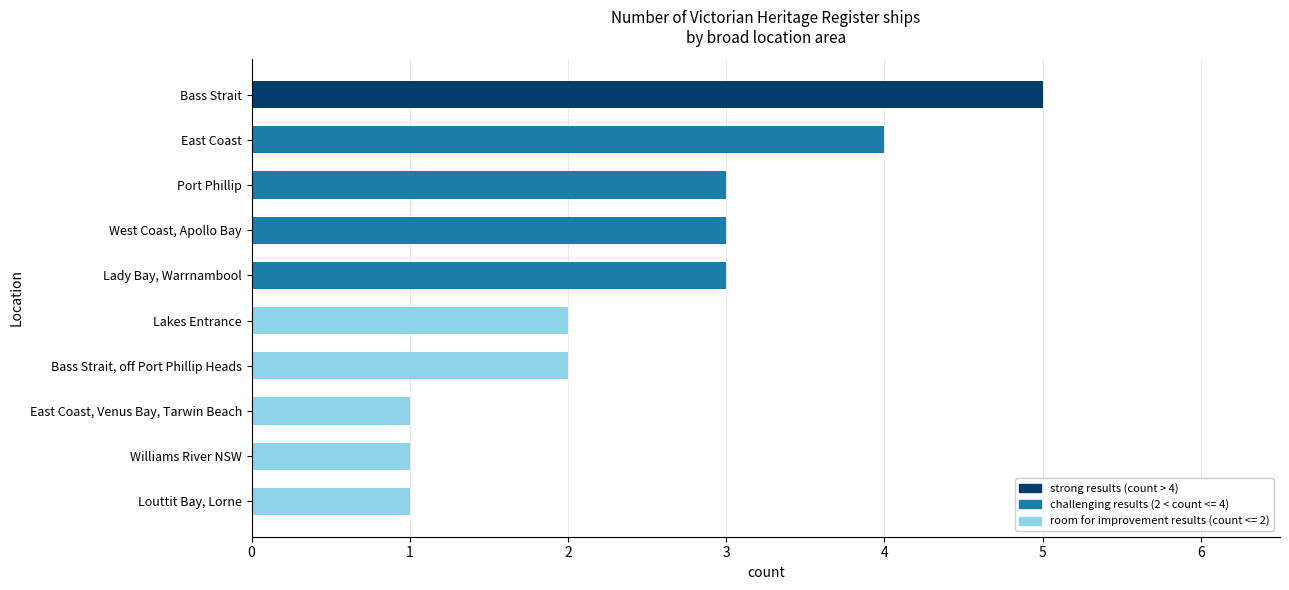

Is it true that the value at Port Phillip is 3?

True